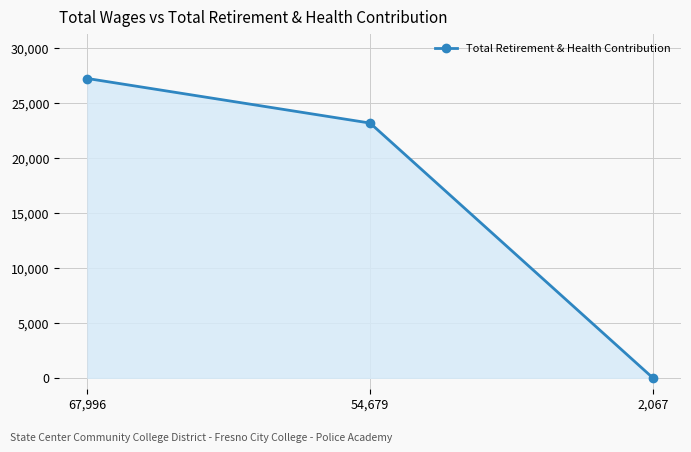

Reading right to left, what are all the values shown in this chart?

0	23177	27233